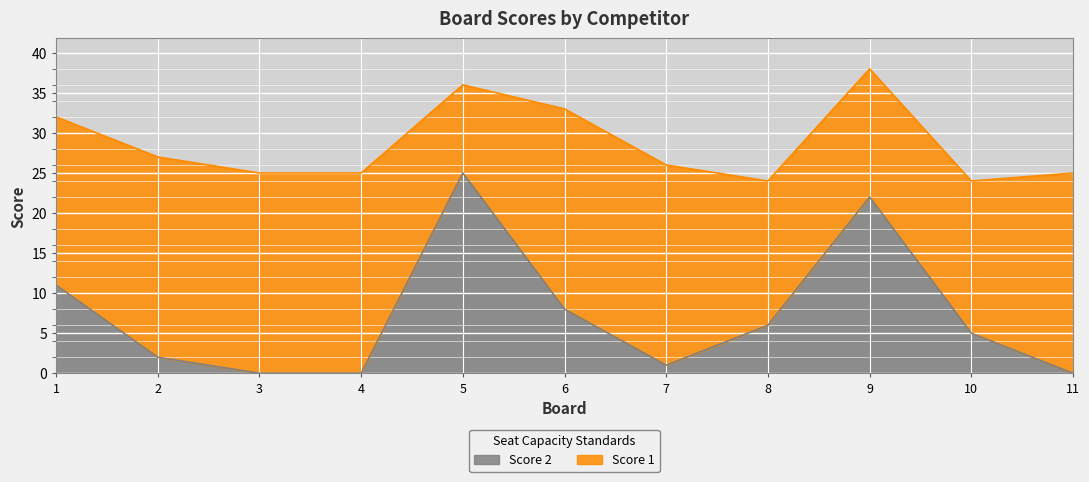

What is the value of the 9th point from the left?

22